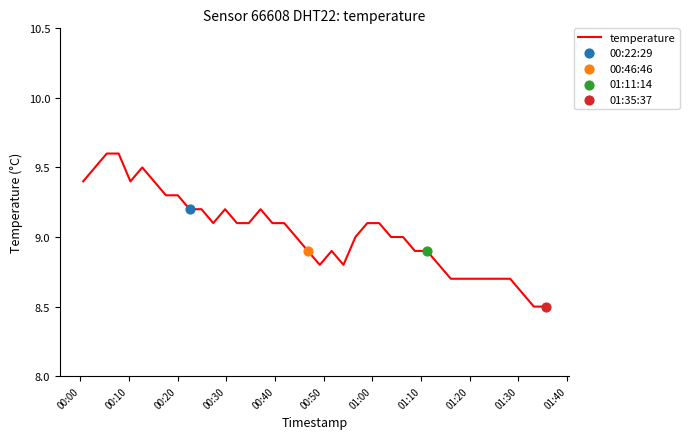

What is the maximum value shown in the chart?

9.6